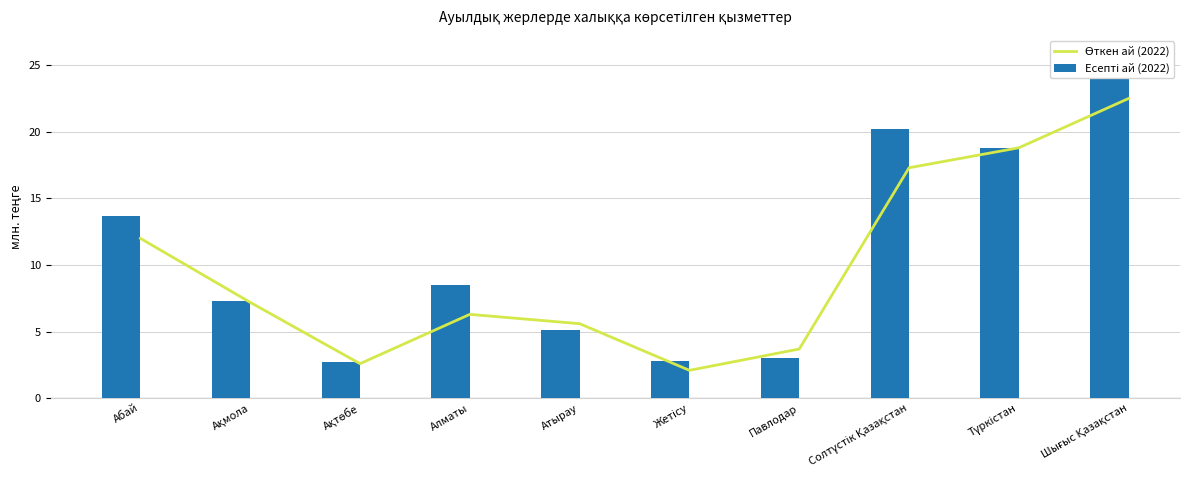

Where is Есепті ай (2022) nearest to the value 14?

Абай